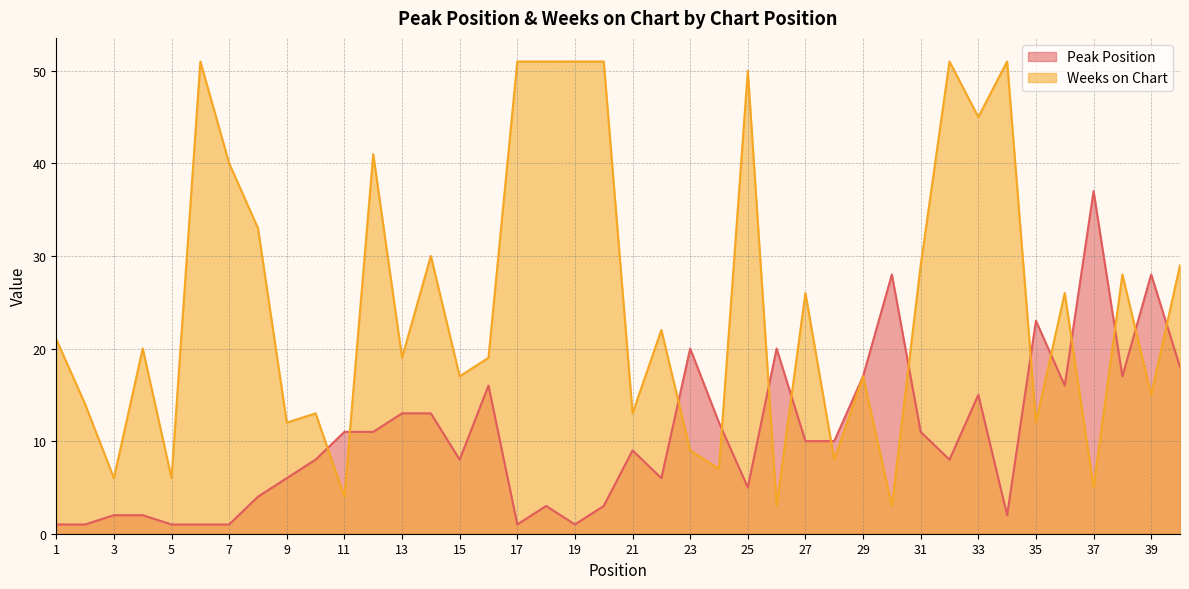

Reading right to left, extract all data points from this chart.

Peak Position: 18	28	17	37	16	23	2	15	8	11	28	17	10	10	20	5	12	20	6	9	3	1	3	1	16	8	13	13	11	11	8	6	4	1	1	1	2	2	1	1
Weeks on Chart: 29	15	28	5	26	12	51	45	51	29	3	17	8	26	3	50	7	9	22	13	51	51	51	51	19	17	30	19	41	4	13	12	33	40	51	6	20	6	14	21